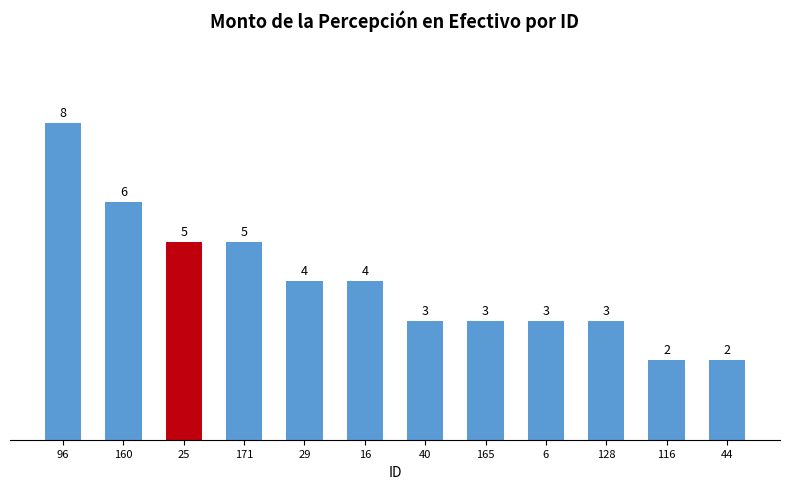

Reading left to right, transcribe all the data shown in this chart.

96=8	160=6	25=5	171=5	29=4	16=4	40=3	165=3	6=3	128=3	116=2	44=2